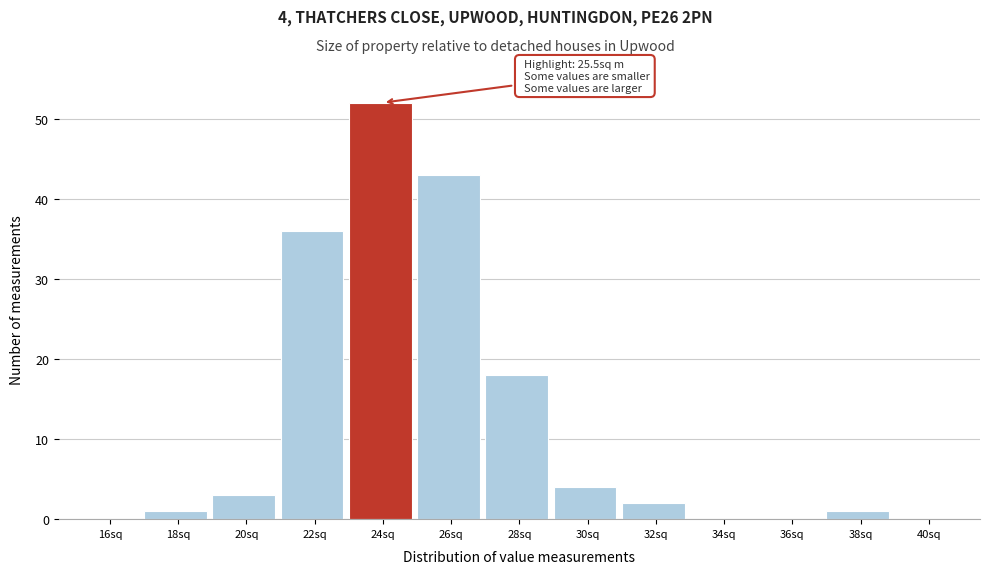

Reading right to left, list all the values displayed in this chart.

40sq=0	38sq=1	36sq=0	34sq=0	32sq=2	30sq=4	28sq=18	26sq=43	24sq=52	22sq=36	20sq=3	18sq=1	16sq=0